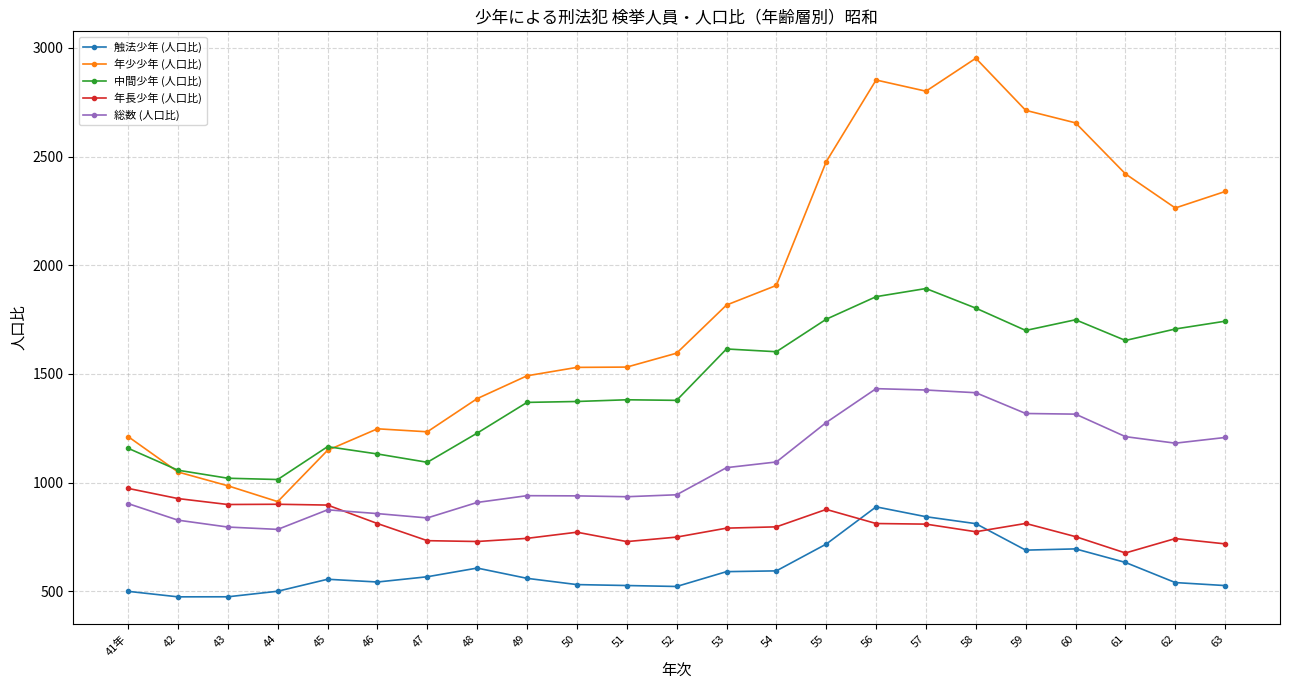

What is the difference between the maximum and minimum values in the 年長少年 (人口比) series?

297.2